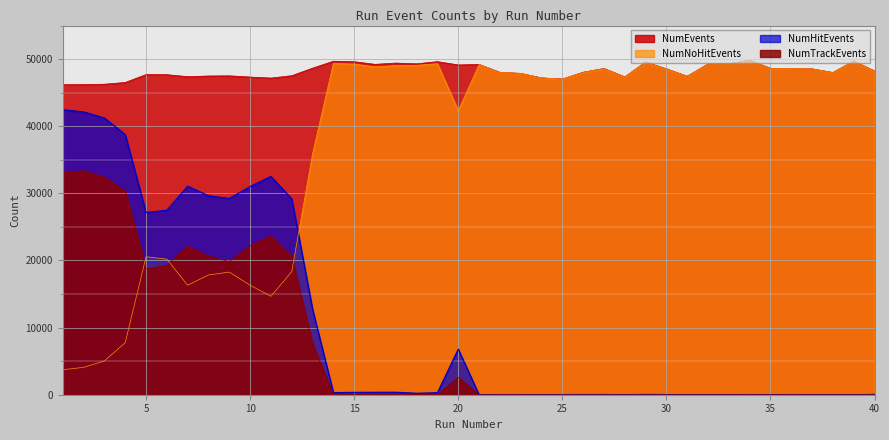

Where is NumNoHitEvents nearest to the value 26770?

5